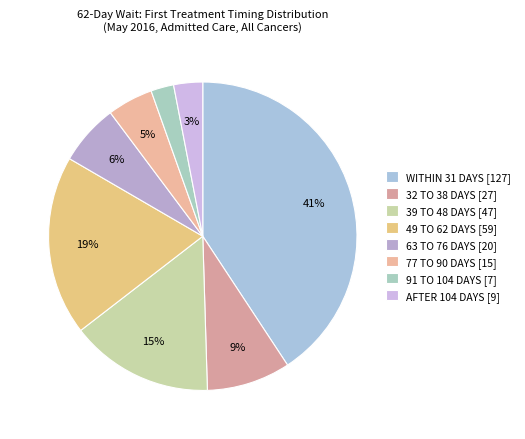

What is the total percentage of 49 TO 62 DAYS and 32 TO 38 DAYS?

27.6%